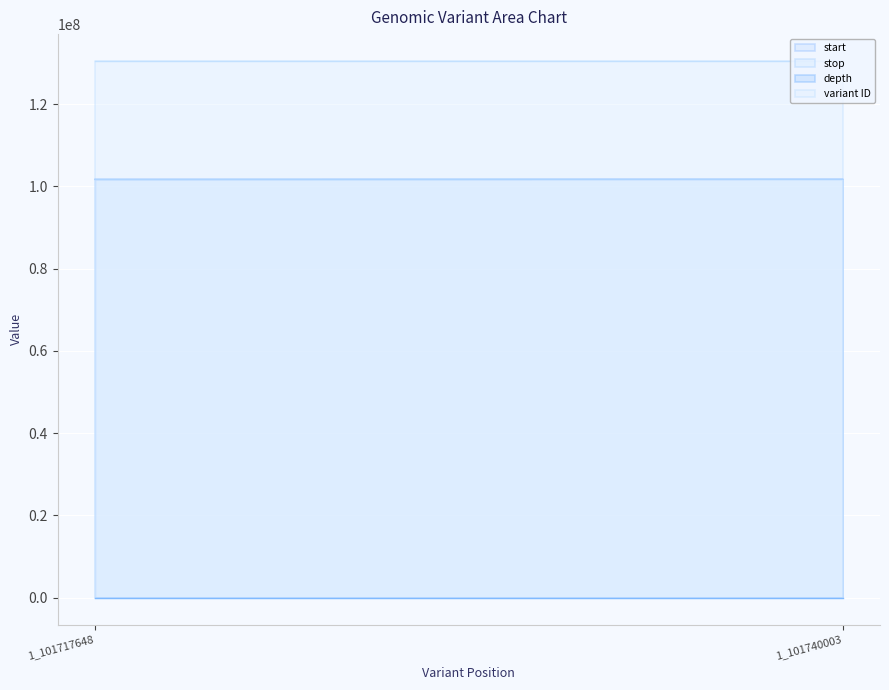

The depth series shows 13 at 1_101740003. True or false?

True